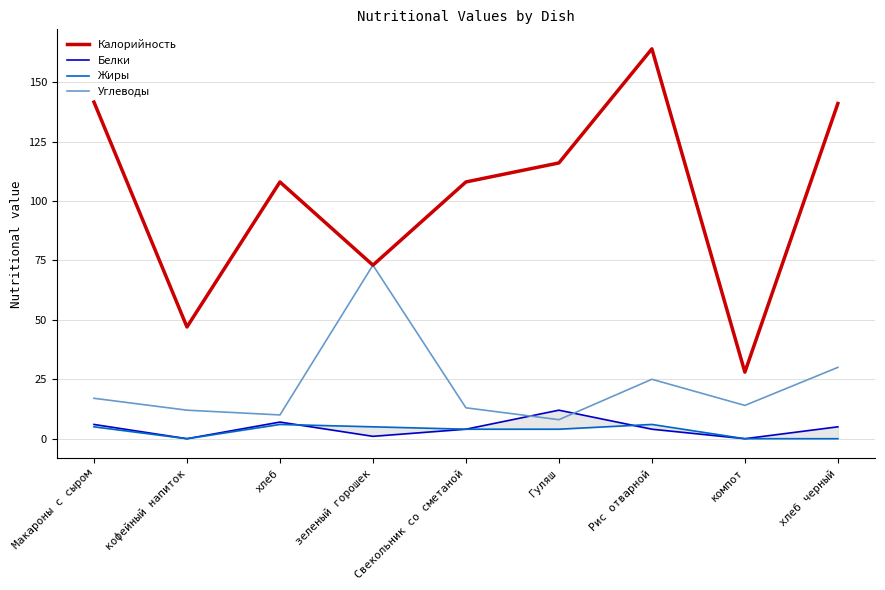

Which series changed the most between Макароны с сыром and Свекольник со сметаной?

Калорийность